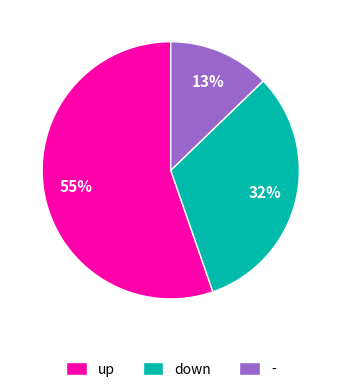

Which slice is the largest?

up